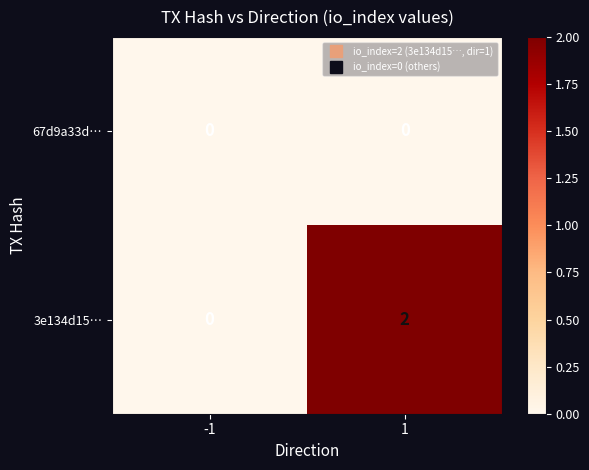

True or false: 67d9a33d… has a value of 0 at -1.

True